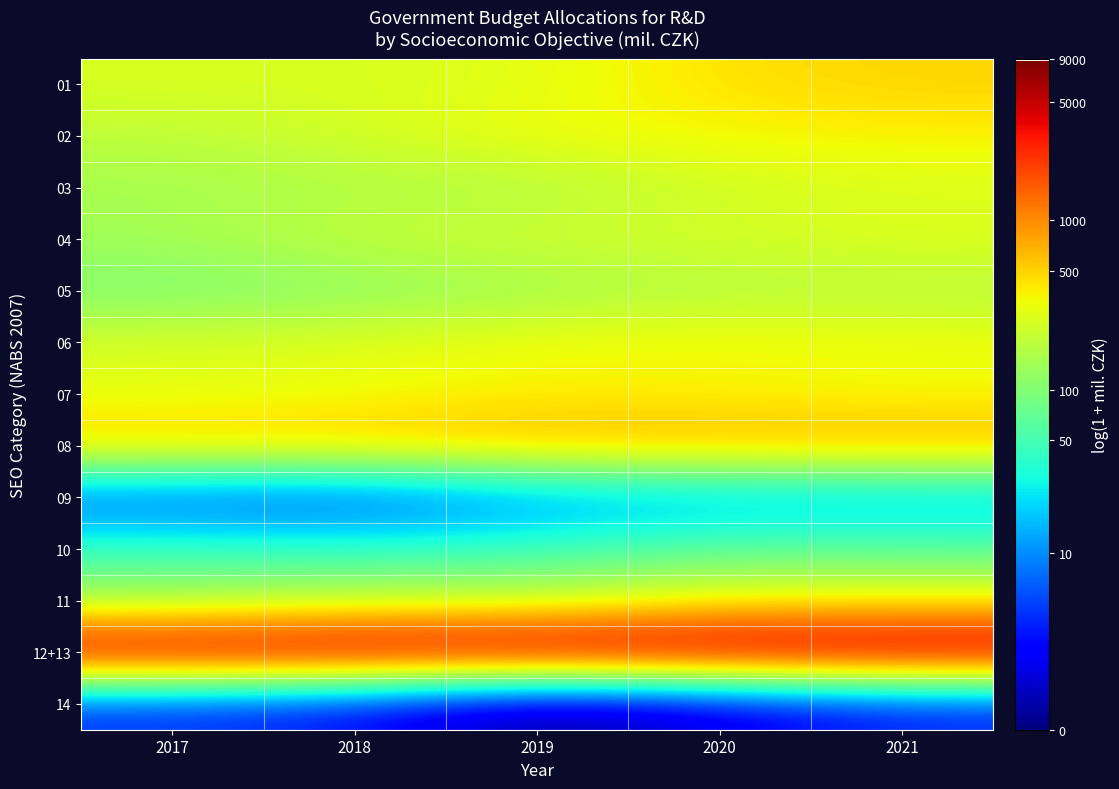

Reading left to right, extract all data points from this chart.

01: 2017=5.6	2018=5.5	2019=5.6	2020=6.1	2021=6.2
02: 2017=5.3	2018=5.5	2019=5.8	2020=5.9	2021=6.0
03: 2017=5.0	2018=5.1	2019=5.1	2020=5.5	2021=5.5
04: 2017=5.0	2018=5.4	2019=5.5	2020=5.5	2021=5.7
05: 2017=4.5	2018=4.7	2019=4.9	2020=5.1	2021=5.1
06: 2017=5.6	2018=5.7	2019=5.8	2020=5.9	2021=5.8
07: 2017=5.6	2018=5.7	2019=5.9	2020=5.8	2021=5.8
08: 2017=6.4	2018=6.5	2019=6.6	2020=6.7	2021=6.7
09: 2017=1.8	2018=1.6	2019=2.4	2020=2.6	2021=2.7
10: 2017=3.9	2018=3.8	2019=3.8	2020=4.3	2021=4.2
11: 2017=4.9	2018=5.3	2019=5.3	2020=5.8	2021=5.9
12+13: 2017=8.9	2018=9.0	2019=9.1	2020=9.1	2021=9.1
14: 2017=1.5	2018=1.2	2019=0.0	2020=0.7	2021=1.4